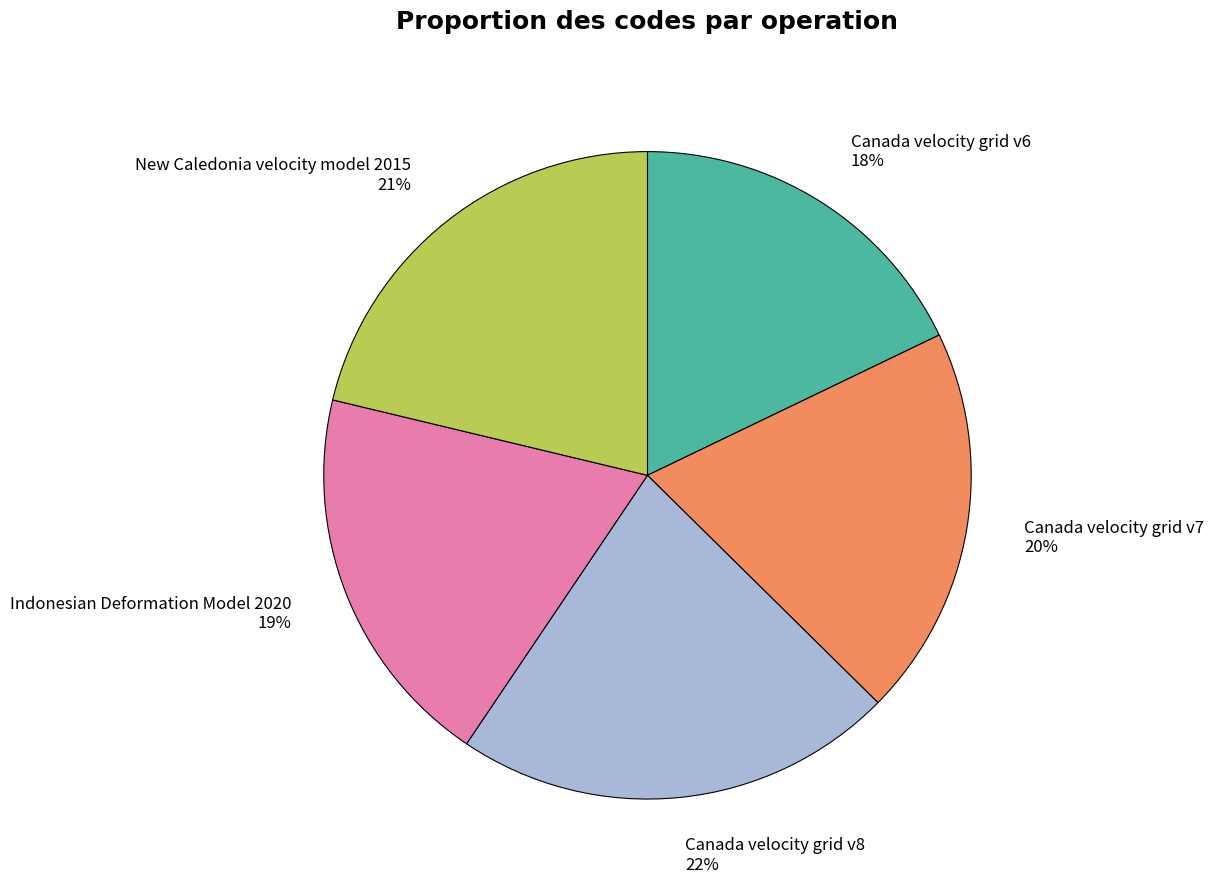

To the nearest percent, what is the difference between the largest and smallest slice percentages?

4%